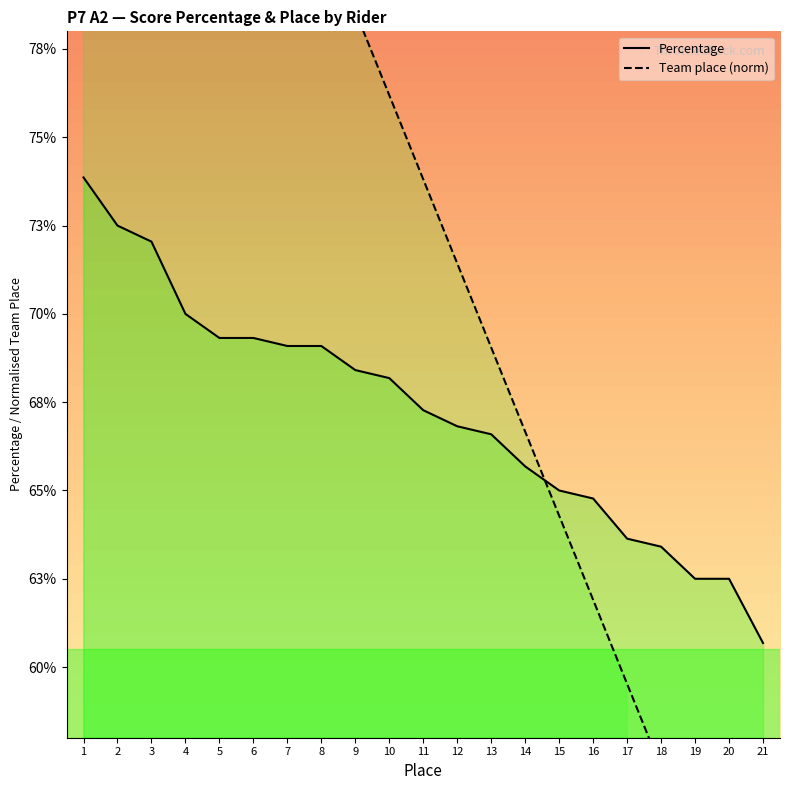

What are all the series names shown in the legend?

Percentage, Team place (norm)